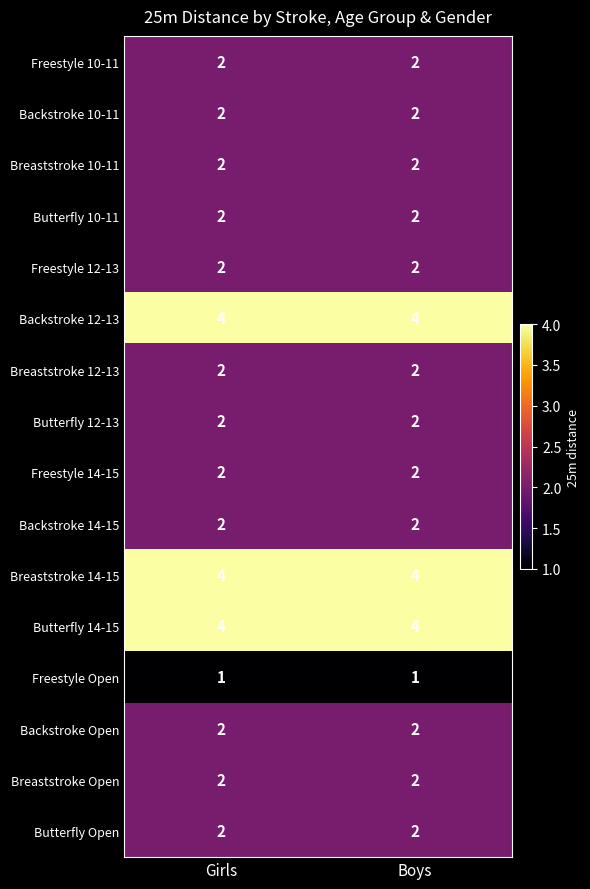

What is the total value across all series at Girls?

37